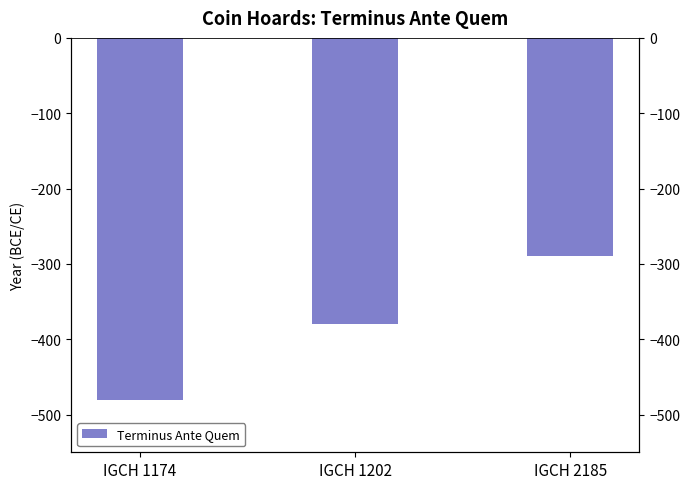

Is it true that the value at IGCH 1174 is -639?

False